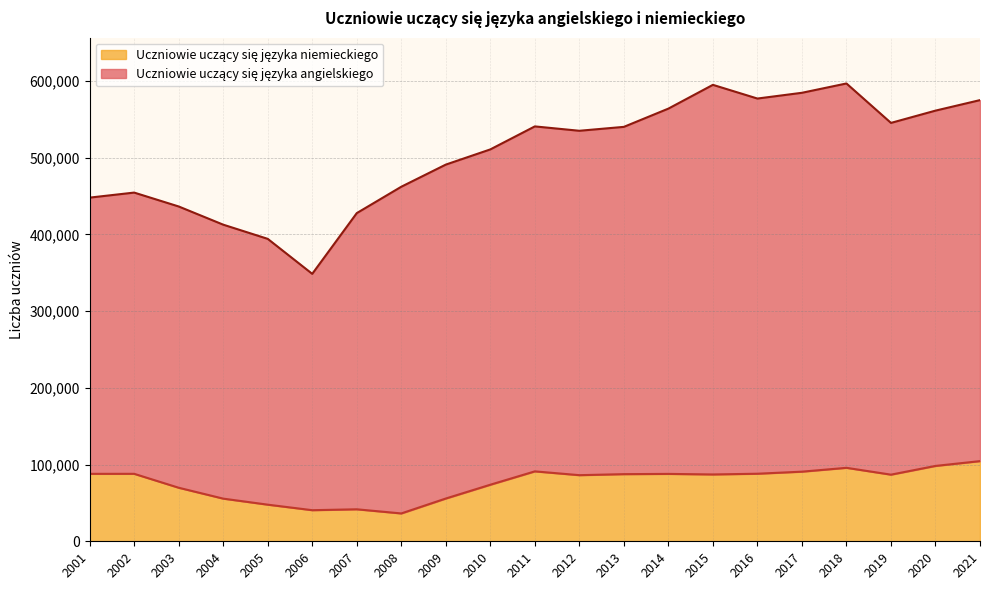

What is the change in value from 2009 to 2013?

+31766